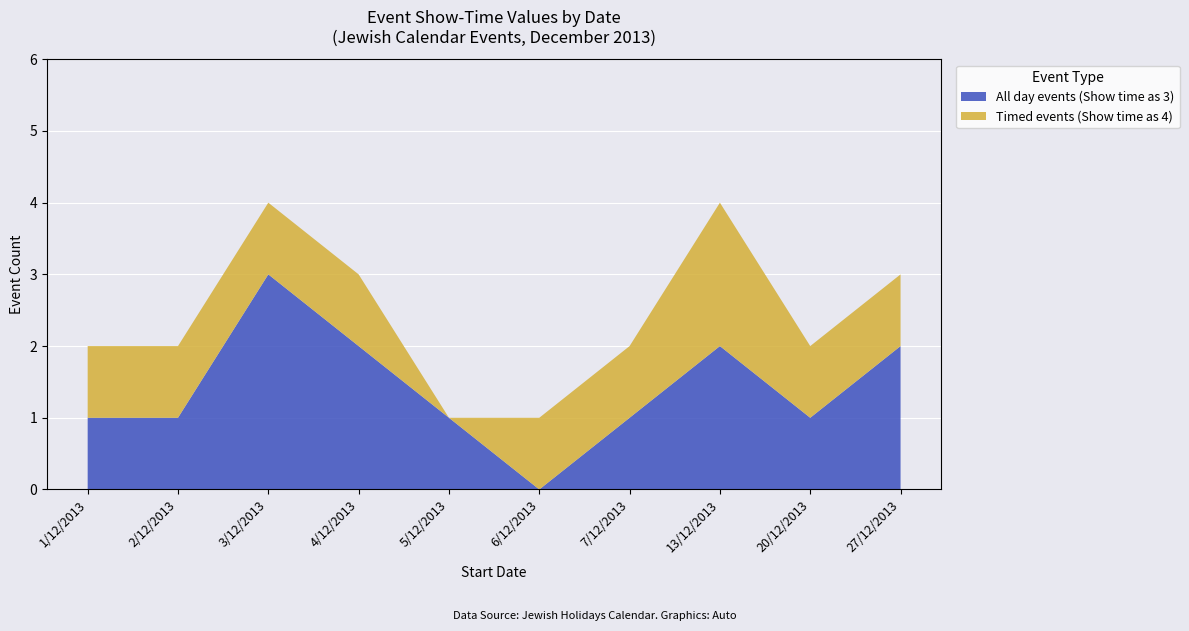

Is it true that All day events (Show time as 3) equals 4 at 3/12/2013?

False